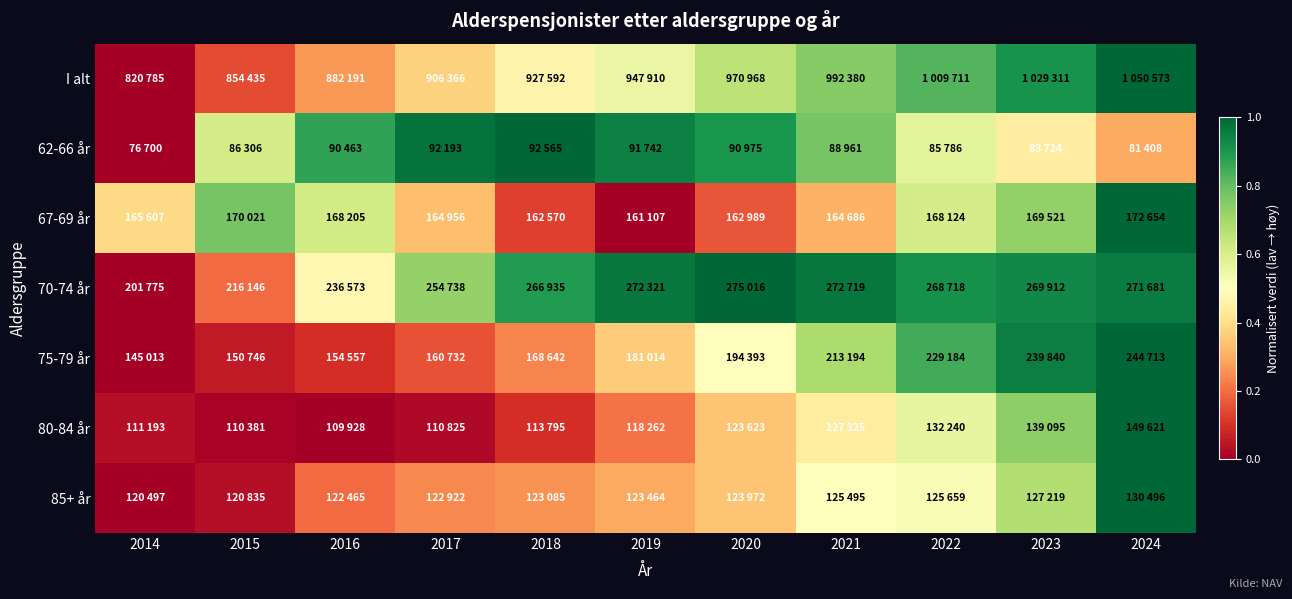

Reading left to right, transcribe all the data shown in this chart.

I alt: 2014=0.0	2015=0.1	2016=0.3	2017=0.4	2018=0.5	2019=0.6	2020=0.7	2021=0.7	2022=0.8	2023=0.9	2024=1.0
62-66 år: 2014=0.0	2015=0.6	2016=0.9	2017=1.0	2018=1.0	2019=0.9	2020=0.9	2021=0.8	2022=0.6	2023=0.4	2024=0.3
67-69 år: 2014=0.4	2015=0.8	2016=0.6	2017=0.3	2018=0.1	2019=0.0	2020=0.2	2021=0.3	2022=0.6	2023=0.7	2024=1.0
70-74 år: 2014=0.0	2015=0.2	2016=0.5	2017=0.7	2018=0.9	2019=1.0	2020=1.0	2021=1.0	2022=0.9	2023=0.9	2024=1.0
75-79 år: 2014=0.0	2015=0.1	2016=0.1	2017=0.2	2018=0.2	2019=0.4	2020=0.5	2021=0.7	2022=0.8	2023=1.0	2024=1.0
80-84 år: 2014=0.0	2015=0.0	2016=0.0	2017=0.0	2018=0.1	2019=0.2	2020=0.3	2021=0.4	2022=0.6	2023=0.7	2024=1.0
85+ år: 2014=0.0	2015=0.0	2016=0.2	2017=0.2	2018=0.3	2019=0.3	2020=0.3	2021=0.5	2022=0.5	2023=0.7	2024=1.0